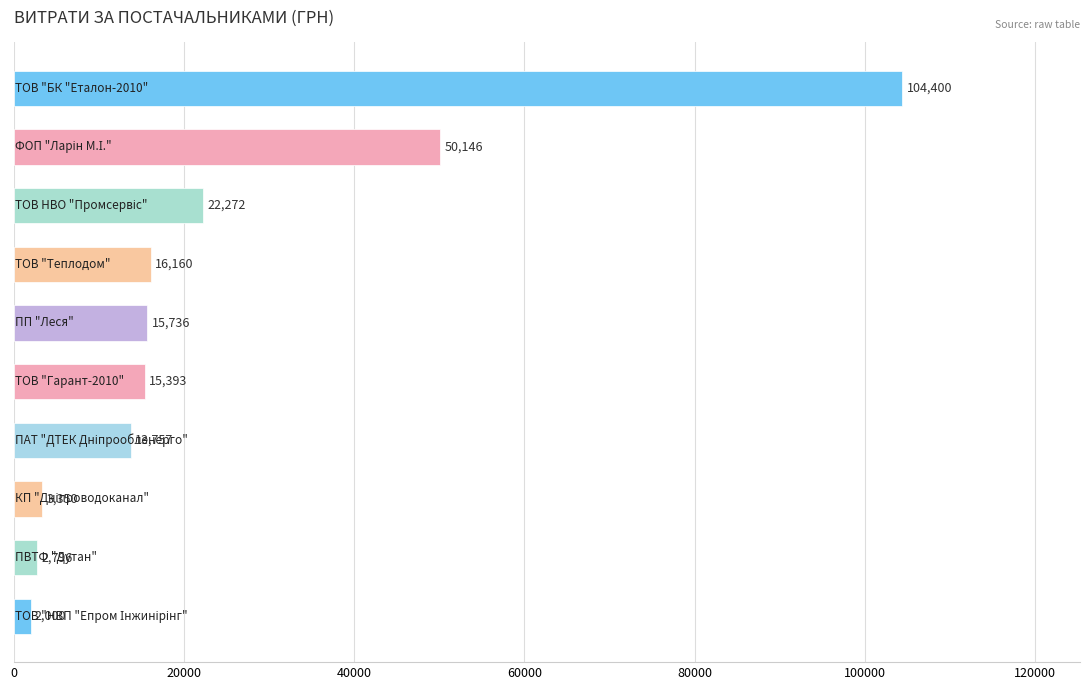

What is the average value?

24601.0